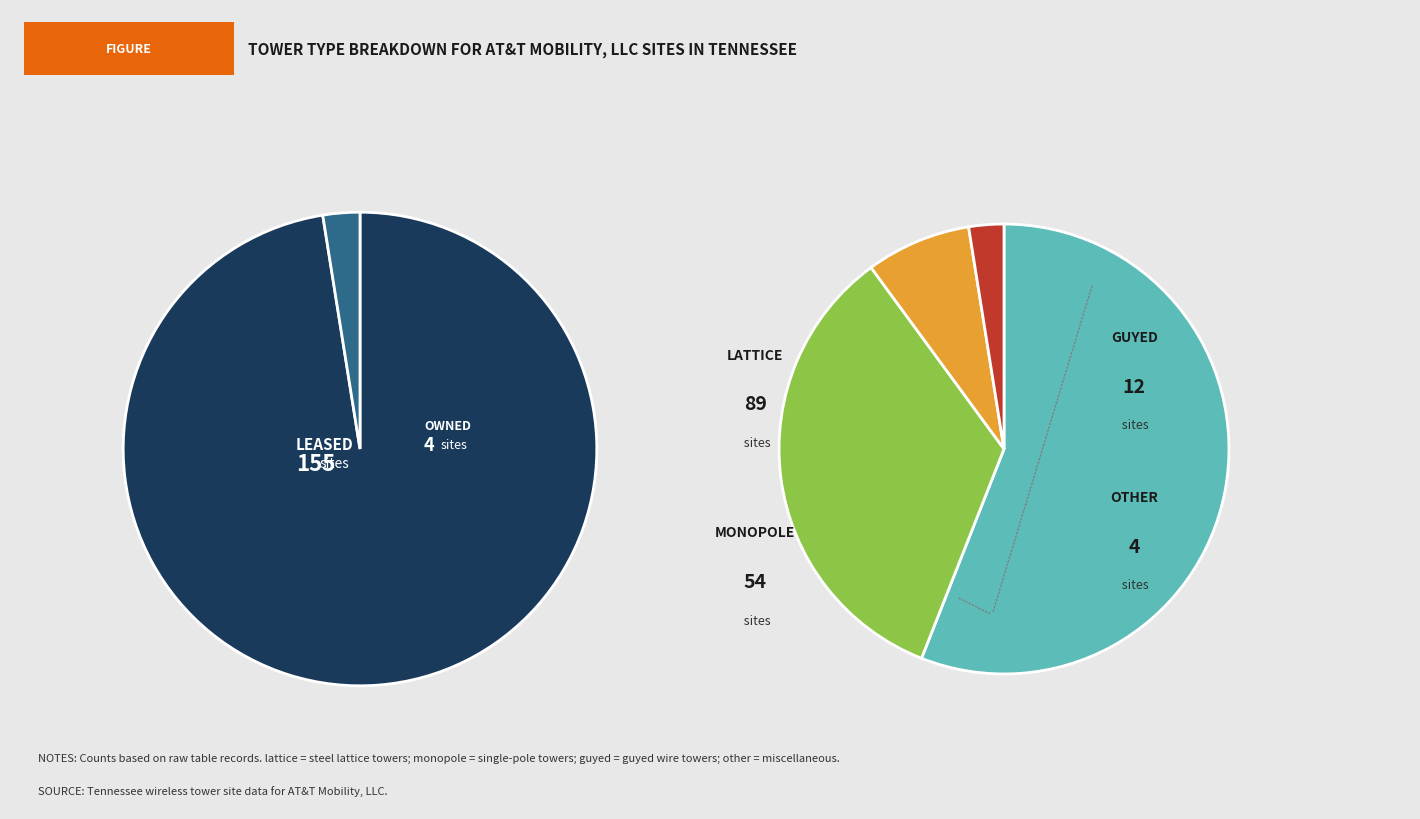

Which slice is the largest?

lattice